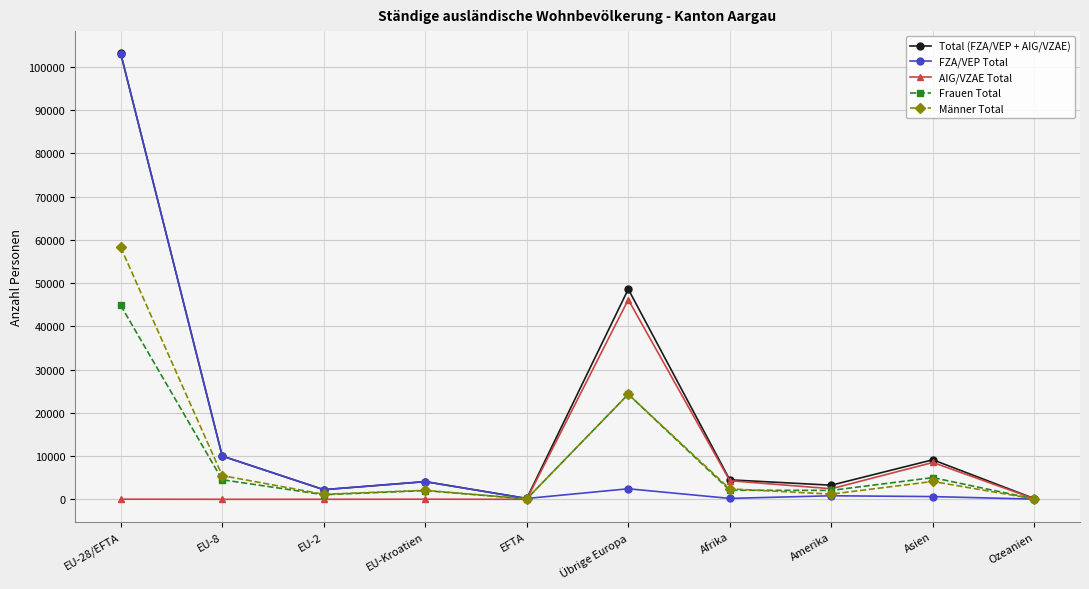

How many categories are shown in the chart?

10